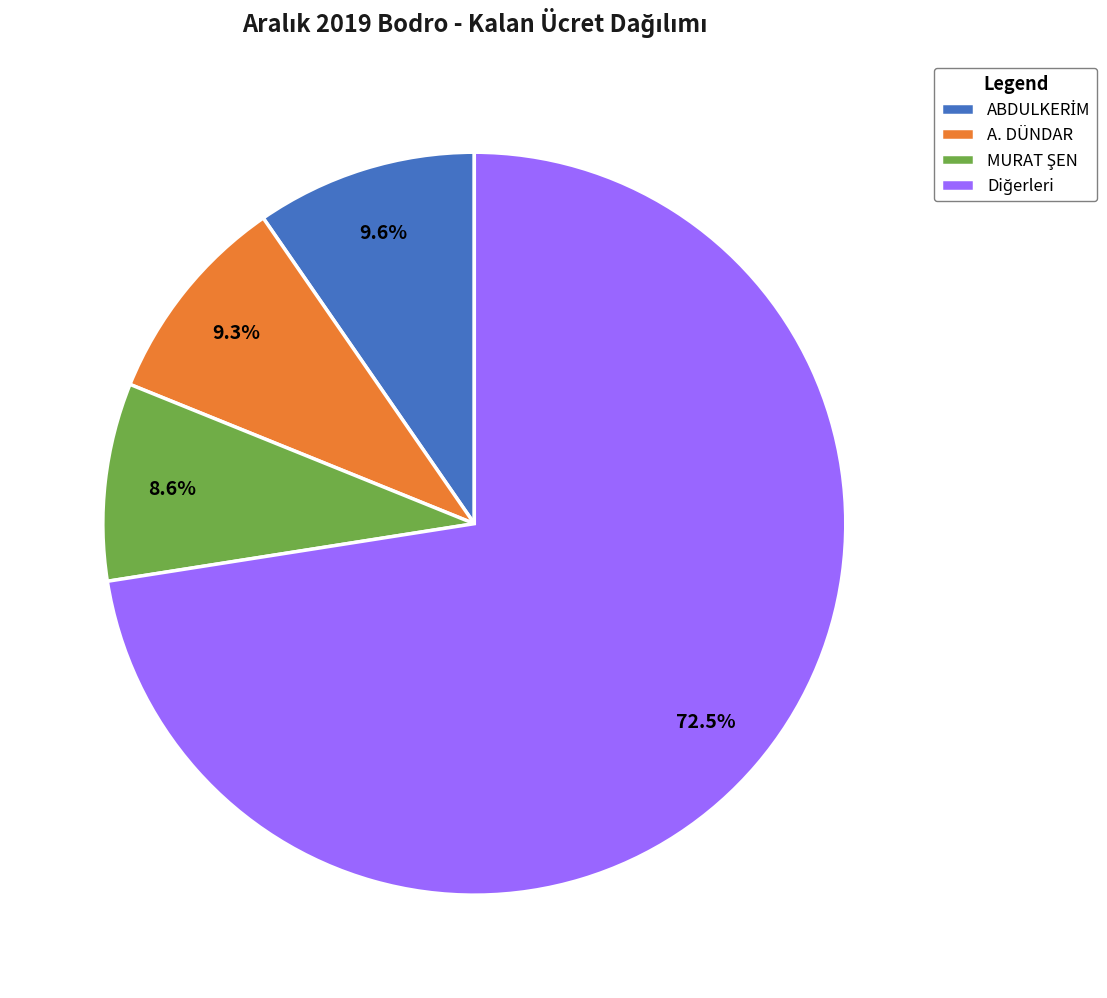

Is there any slice that represents more than half of the pie?

Yes